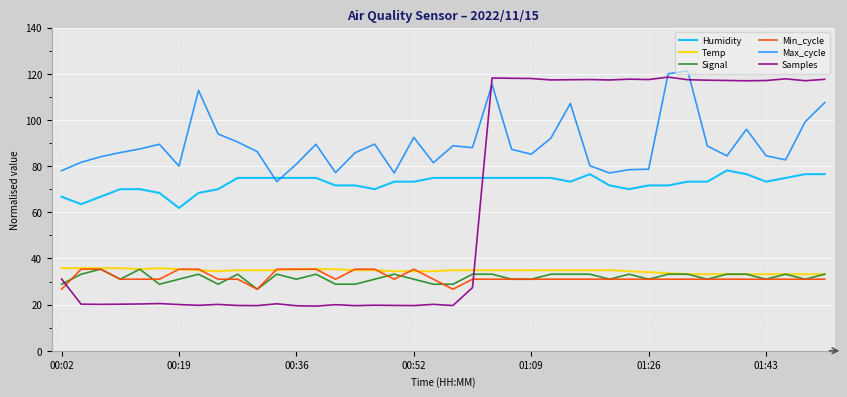

Which series has the widest spread of values?

Samples